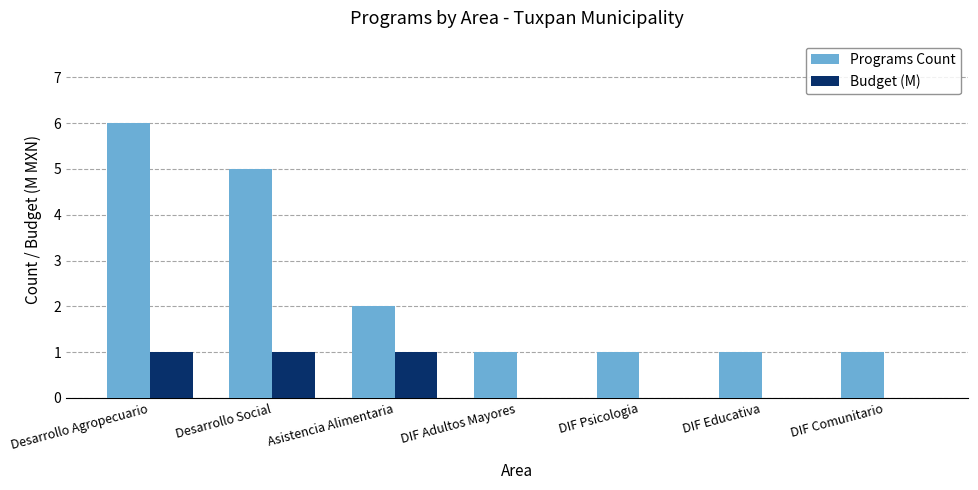

Does the chart contain stacked bars?

No